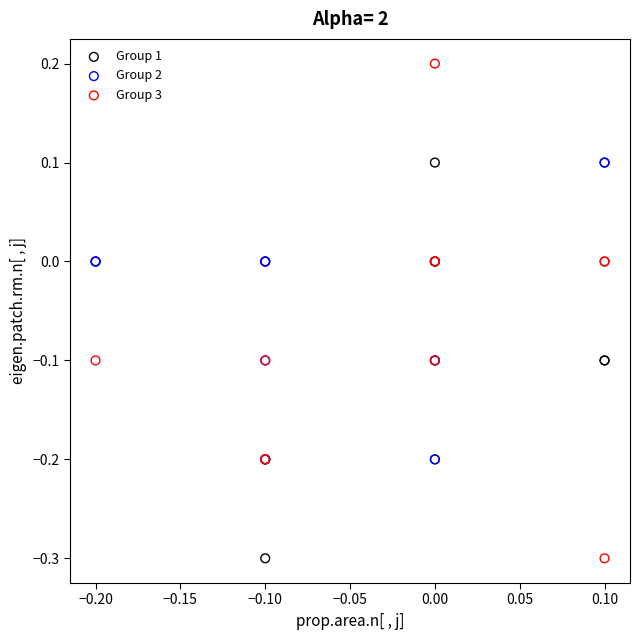

Which series has the widest spread of Y values?

Group 3